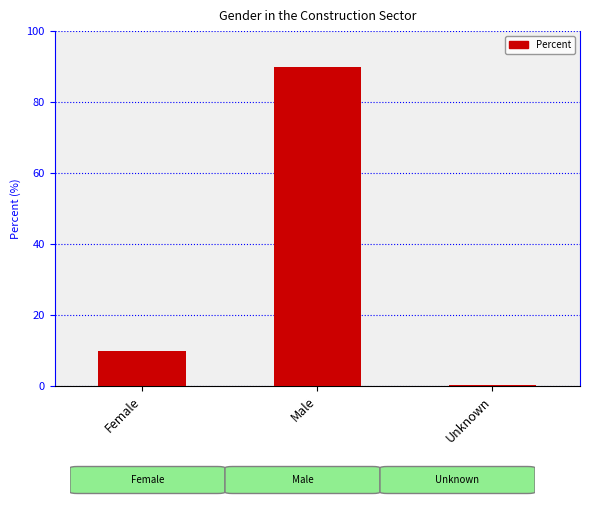

How many data points does each series have?

3